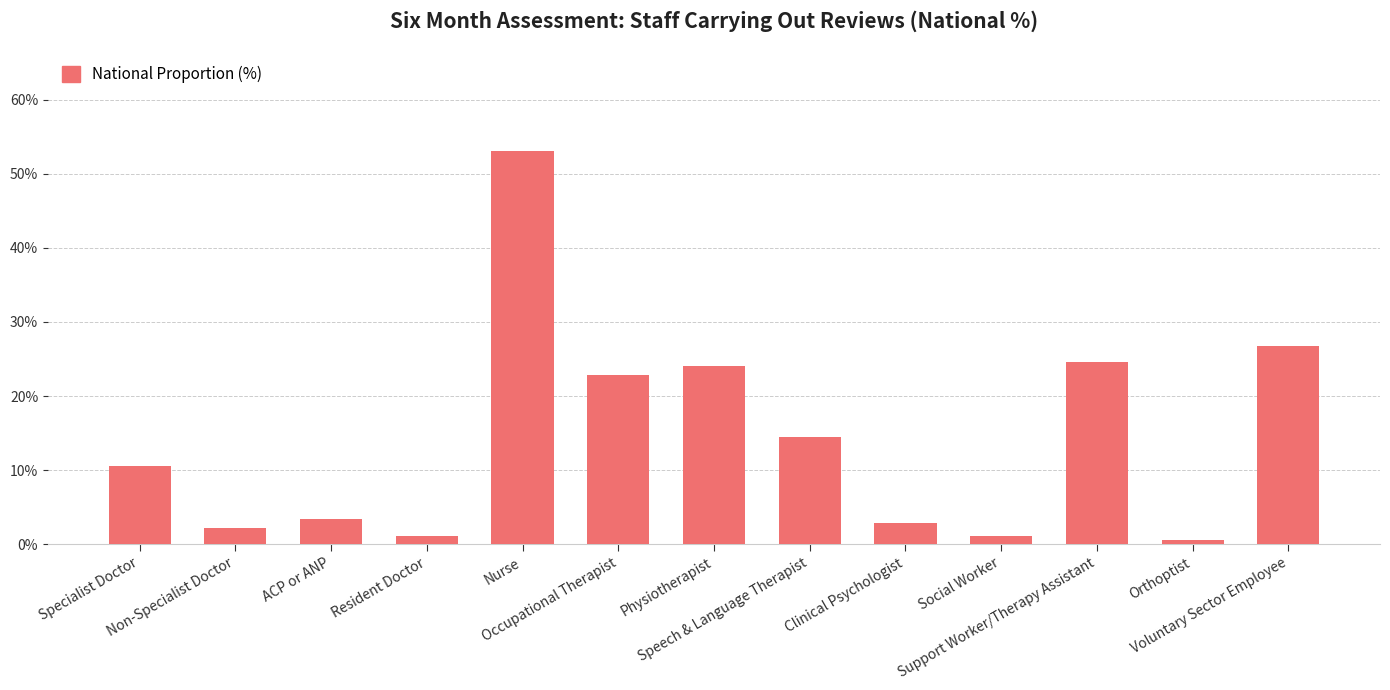

The chart shows a value of 0.1 at Physiotherapist. True or false?

False